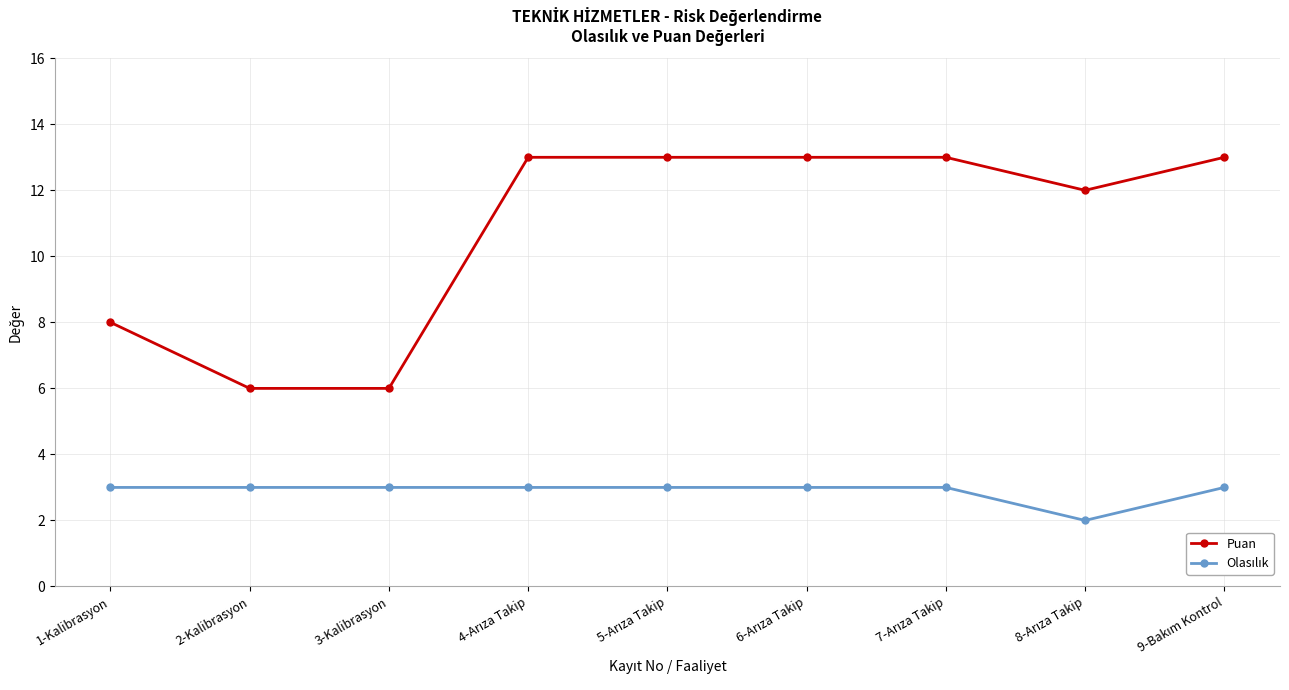

Does the chart display data point markers on the line(s)?

Yes